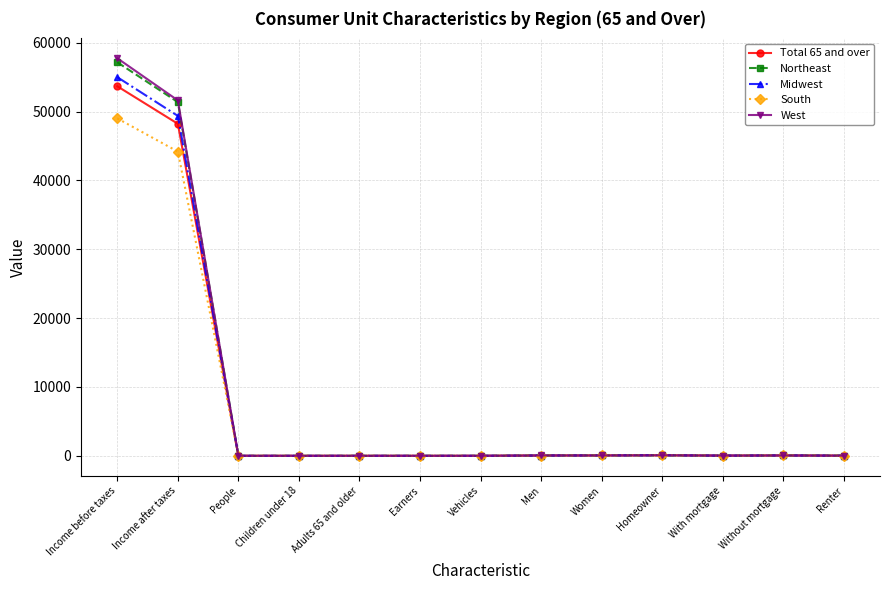

Is it true that Midwest equals 0.6 at Earners?

True